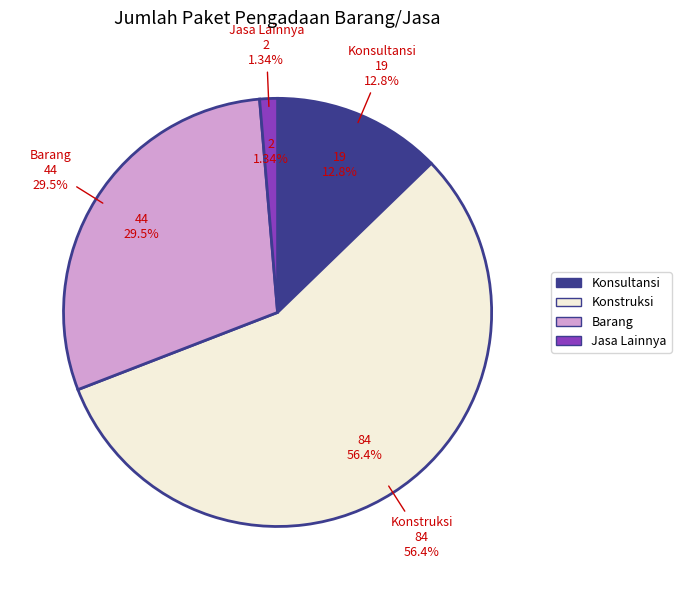

Count the number of slices in the pie.

4